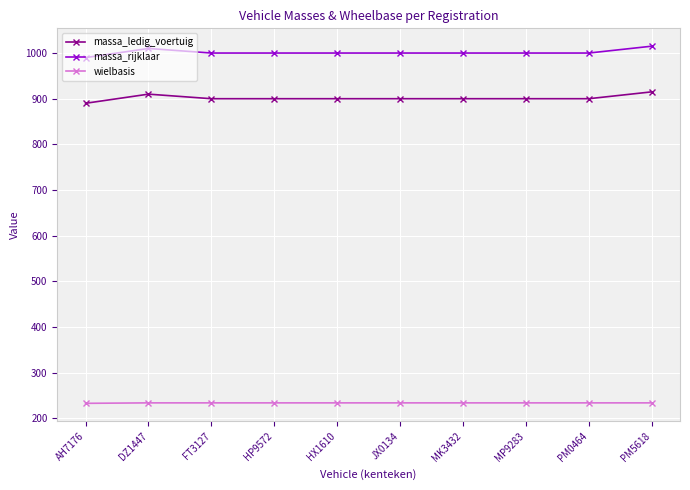

What is the difference between the highest and lowest values at HX1610?

766